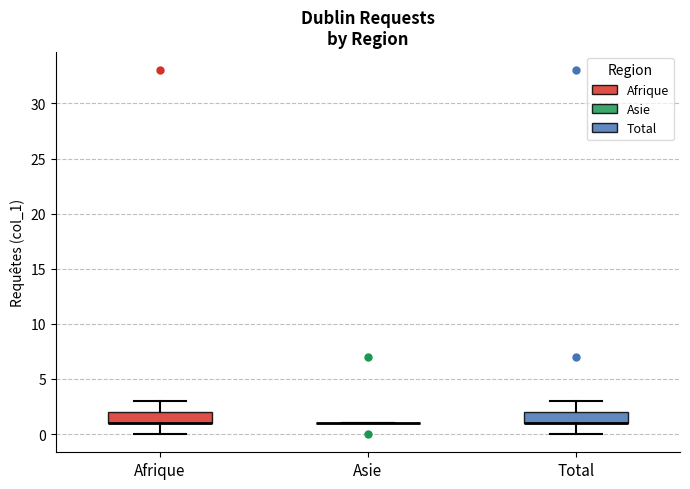

Reading left to right, transcribe this box plot: for each box, give where its median line is, the range the box spans, and where its two whiskers end, as read against the y-axis. The values are not printed on the chart, so give them approximately, as read against the axis.

Afrique: median 1 (drawn on the box's lower edge), box 1 to 2, whiskers 0 to 3
Asie: box collapsed to a line at 1, whiskers 1 to 1
Total: median 1 (drawn on the box's lower edge), box 1 to 2, whiskers 0 to 3